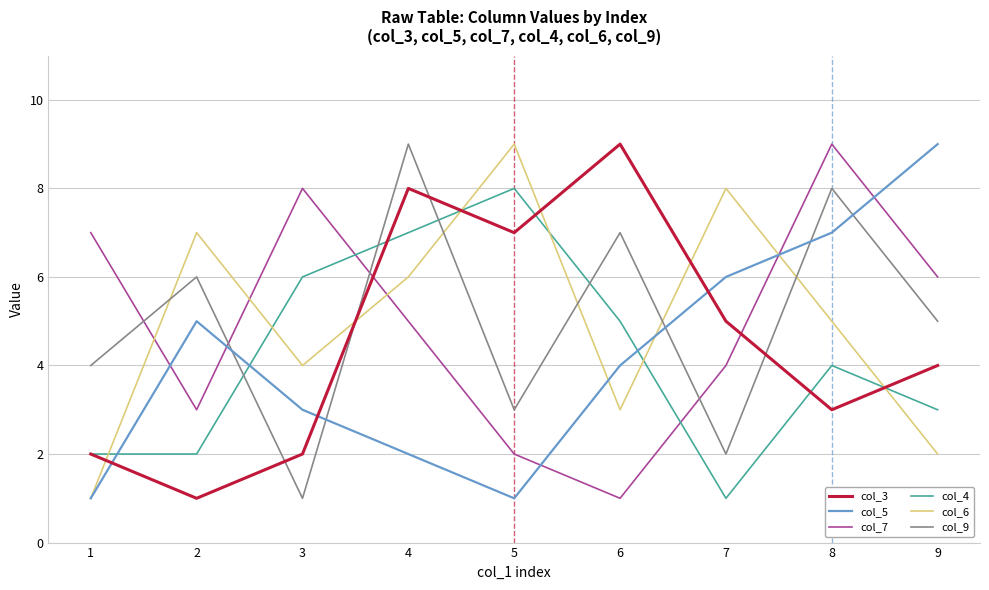

What is the sum of all col_5 values?

38